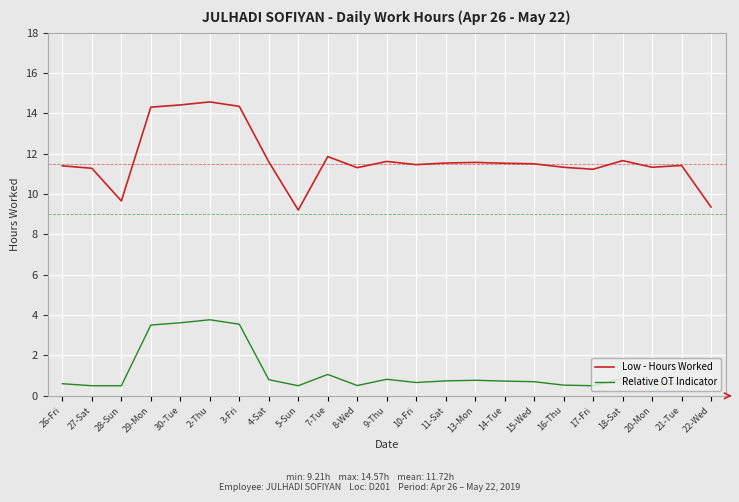

List the series in order of their peak value, lowest first.

Relative OT Indicator, Low - Hours Worked